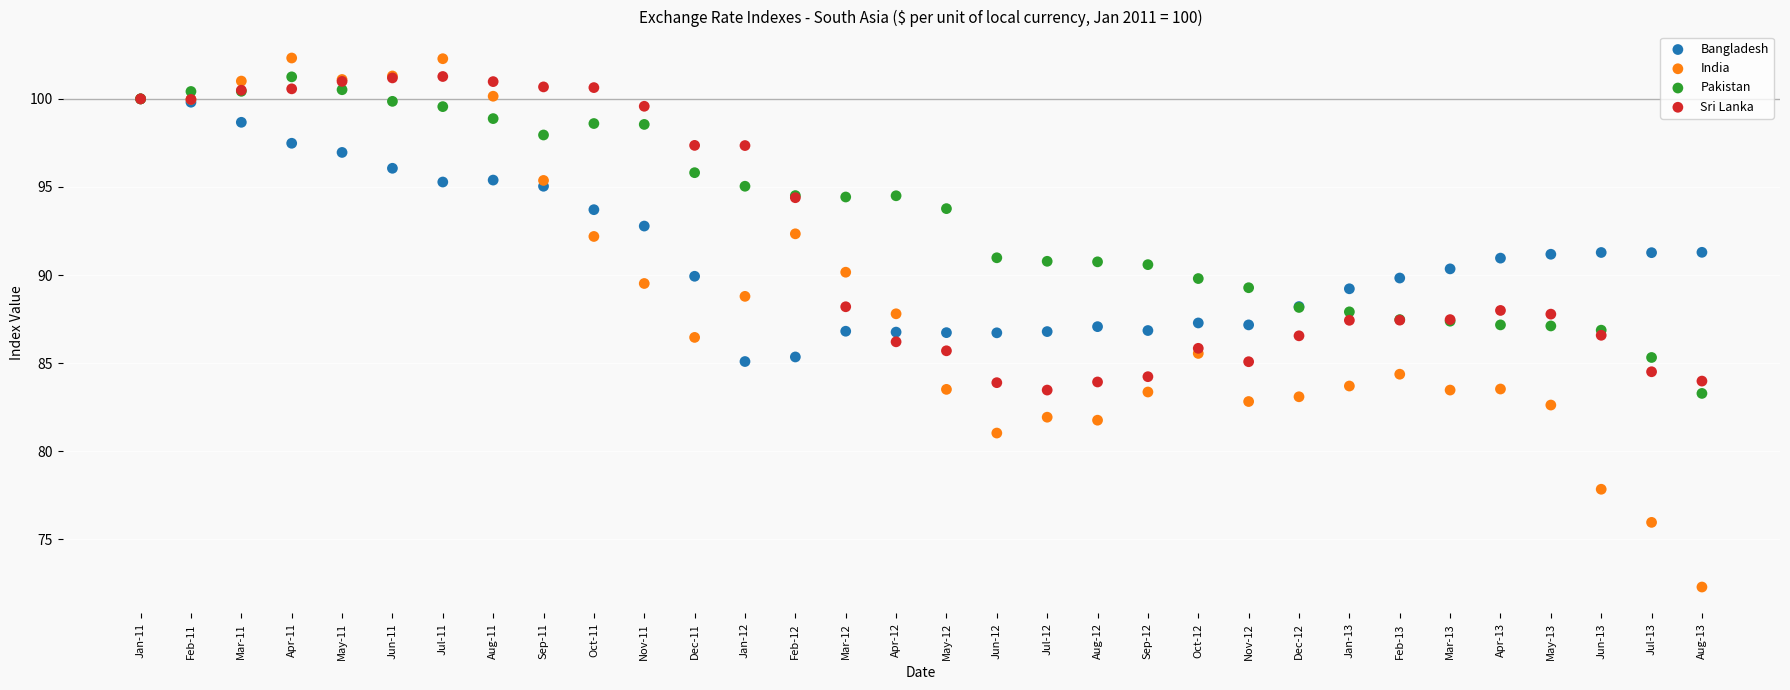

Which series contains the lowest Y value?

India